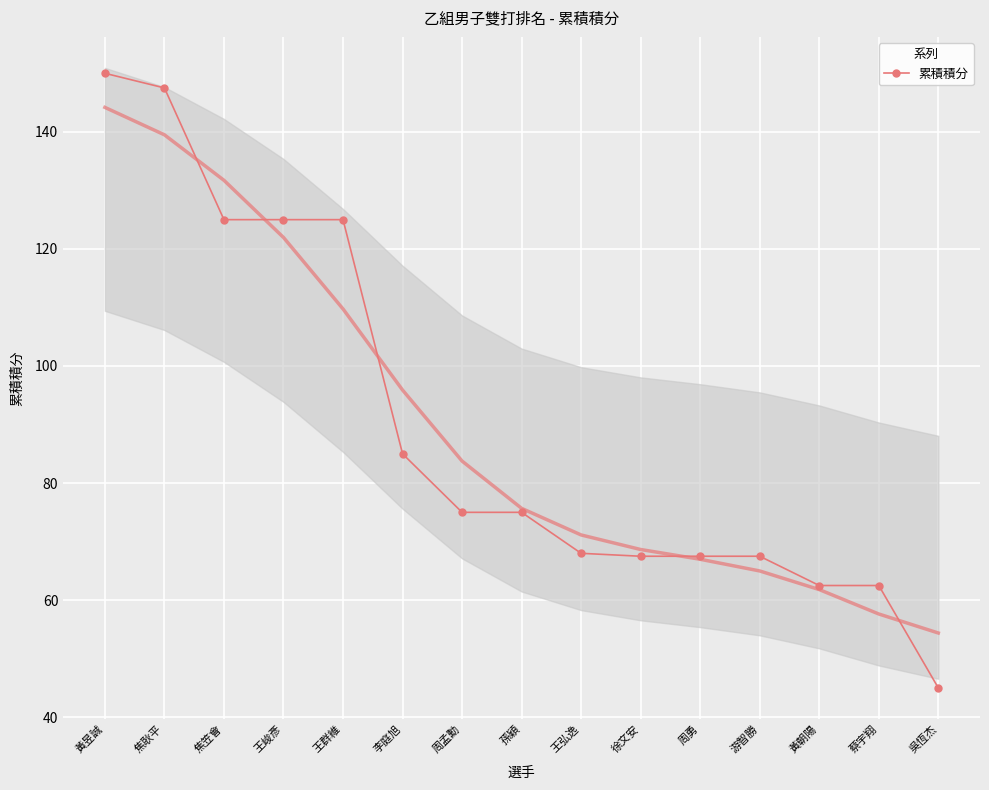

What is the change in value from 周孟勳 to 游智勝?

-7.5